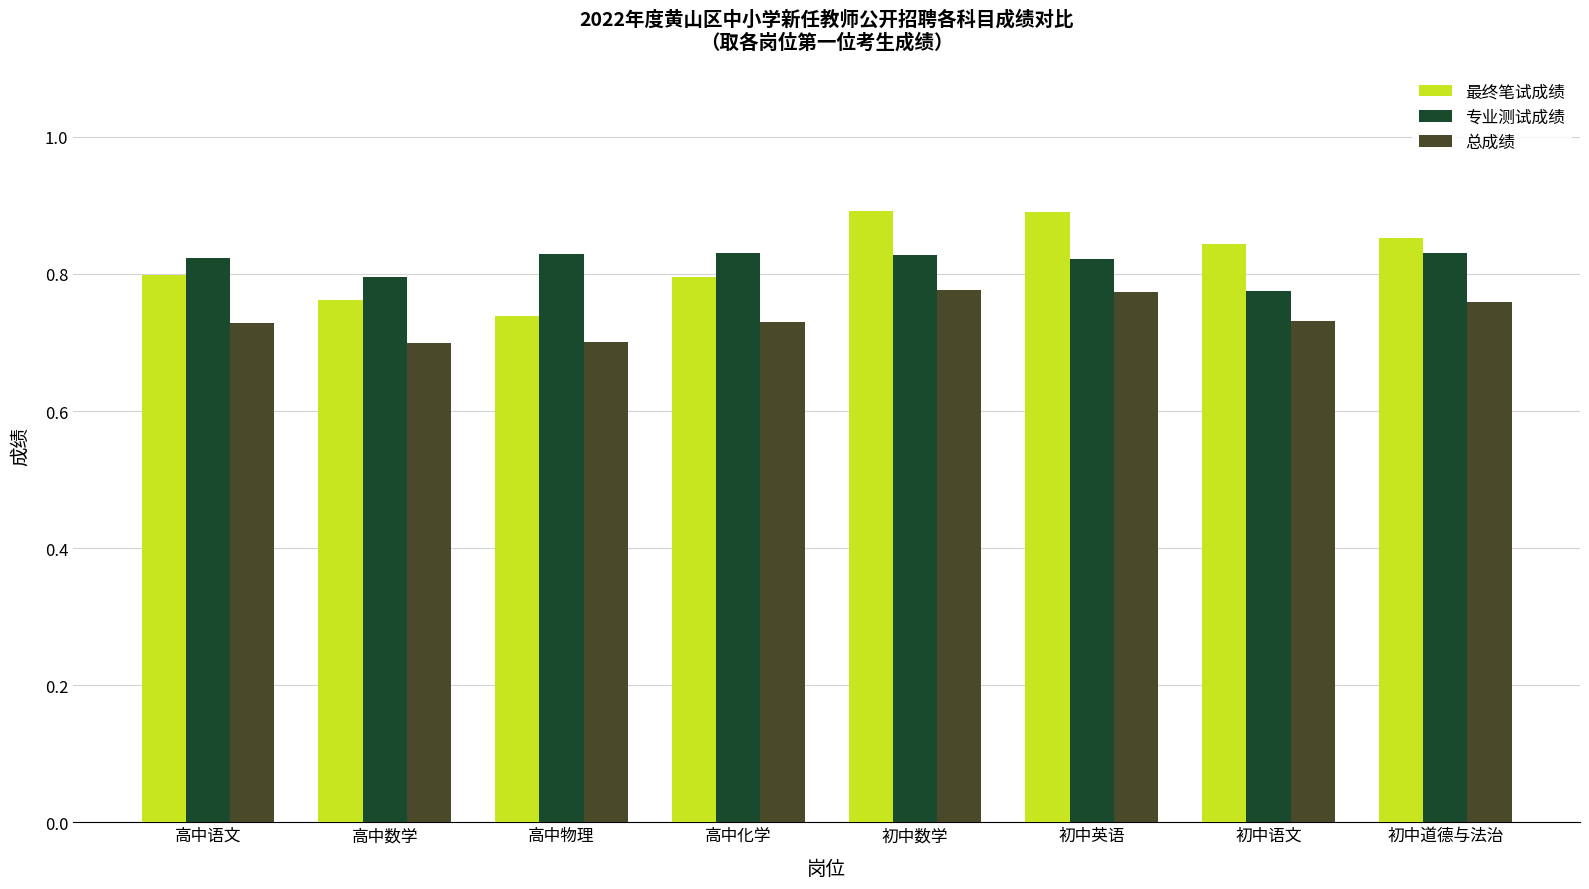

The value of 总成绩 at 高中物理 is 17.6. True or false?

False